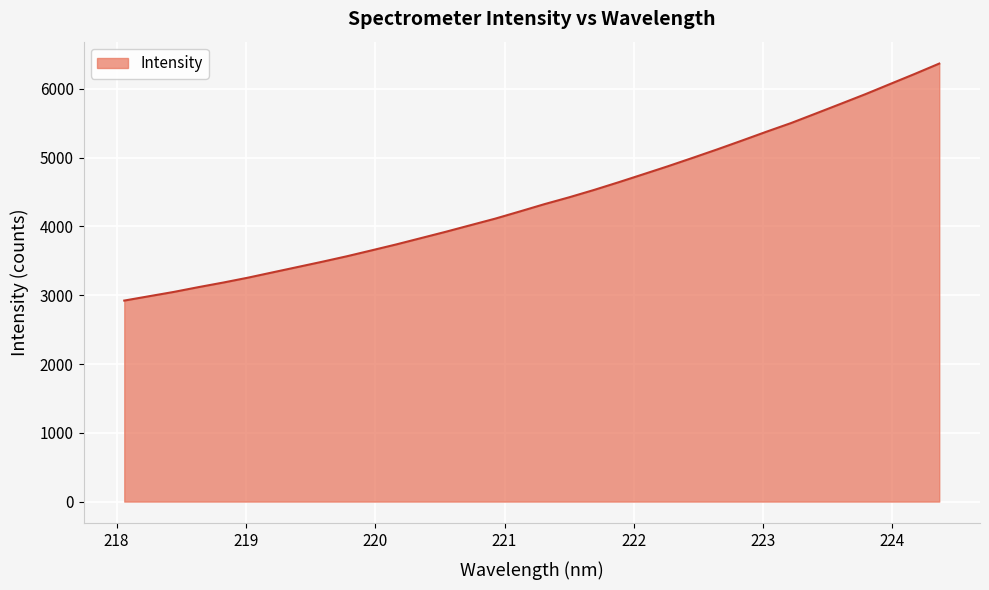

What is the minimum value shown in the chart?

2922.7